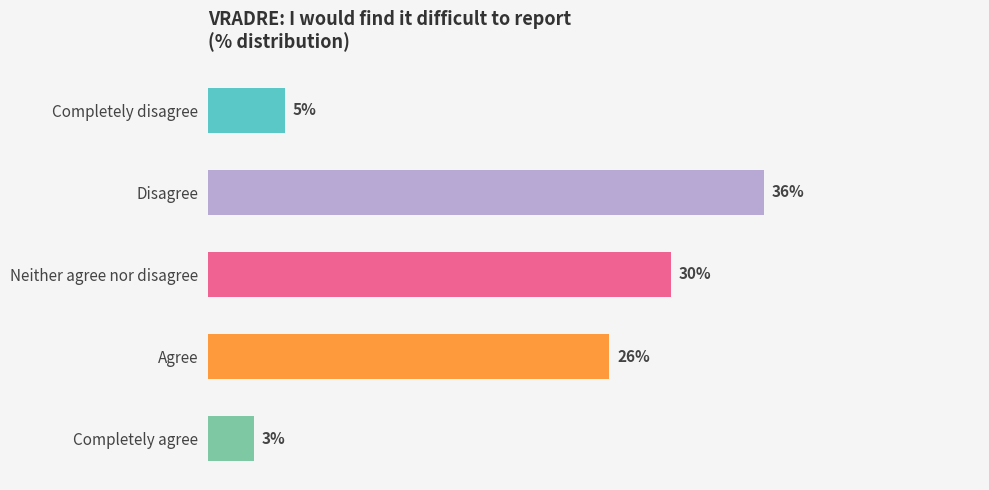

Which category has the highest value across all series?

Disagree